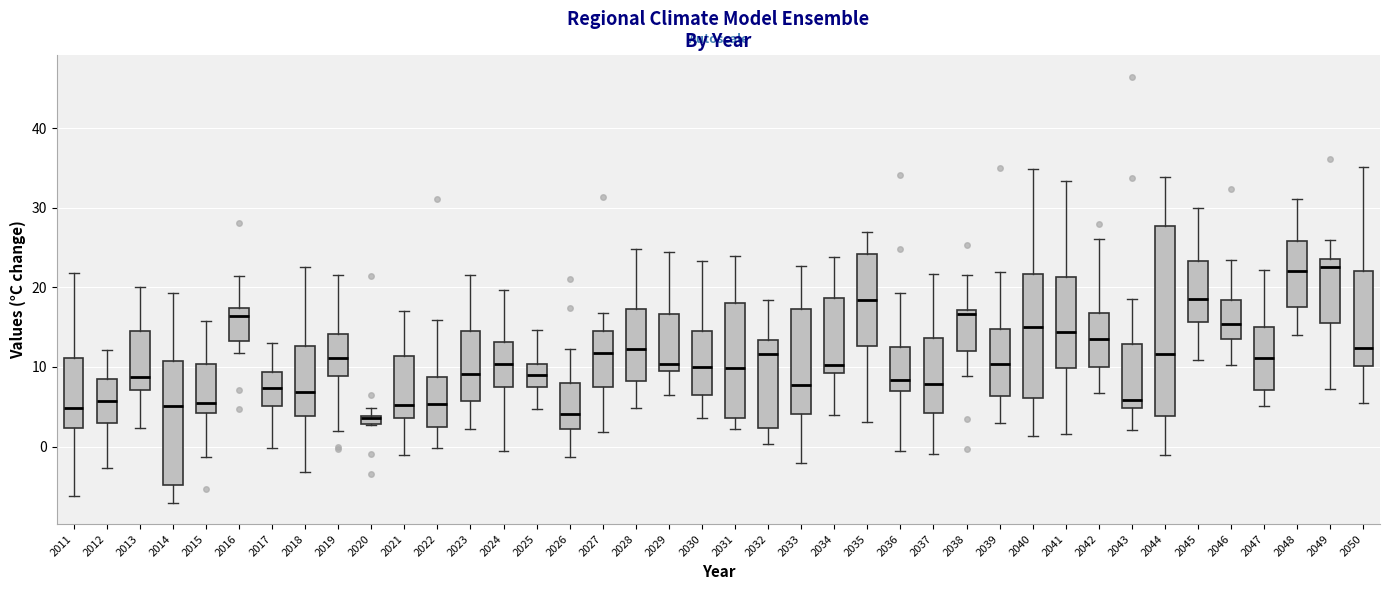

Which box is the tallest, from its lower edge to its upper edge?

2044